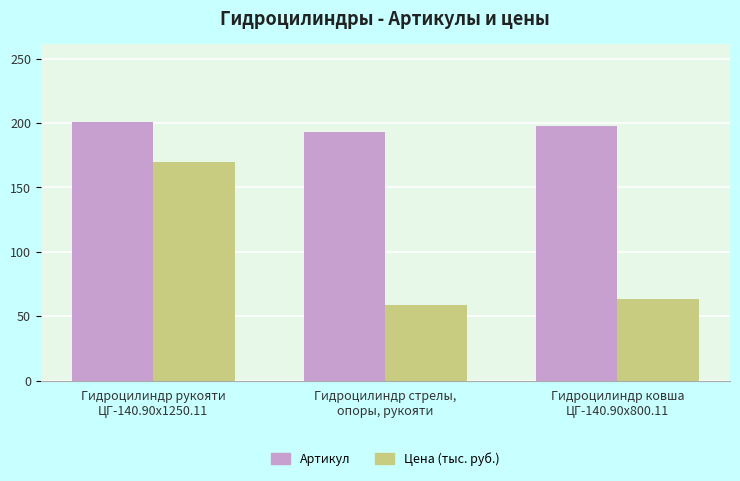

Are the bars grouped side by side (vs. stacked)?

Yes